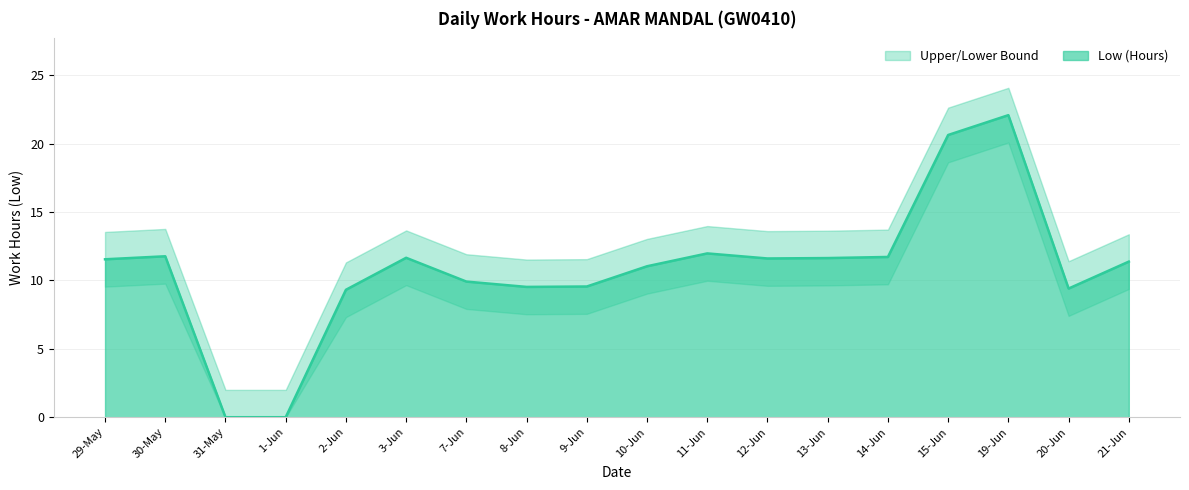

What is the average value of the Upper Bound series?

12.8